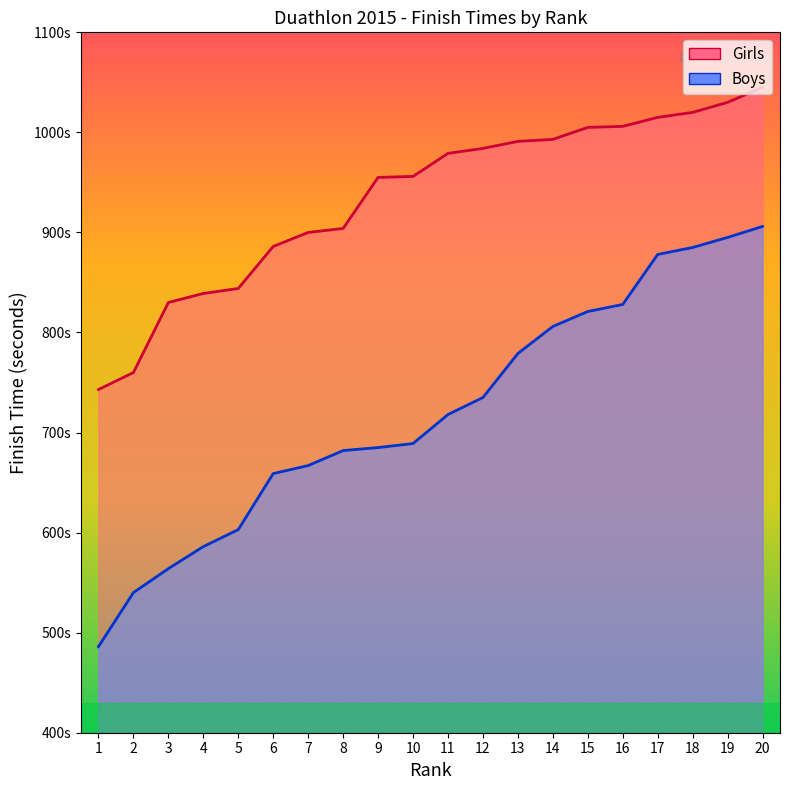

What is the value of the 1st point from the left?

486